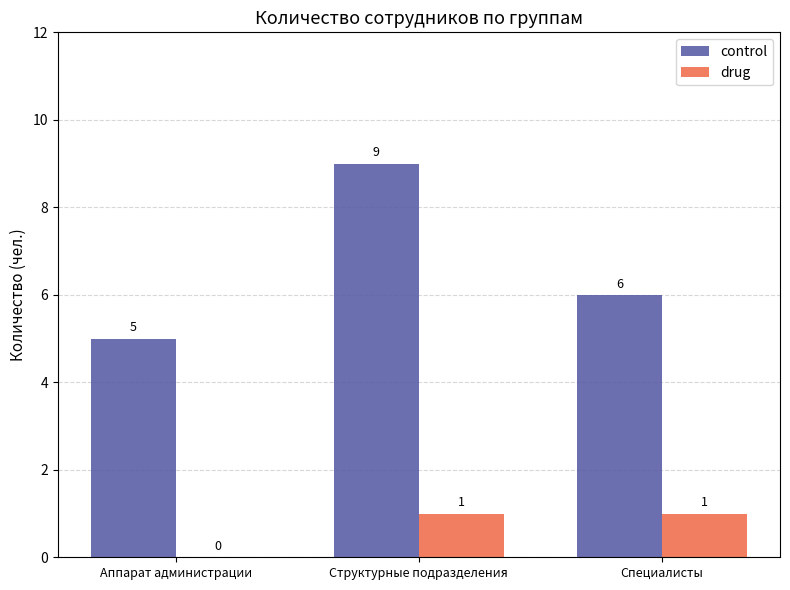

How many control values are between 5 and 9?

3